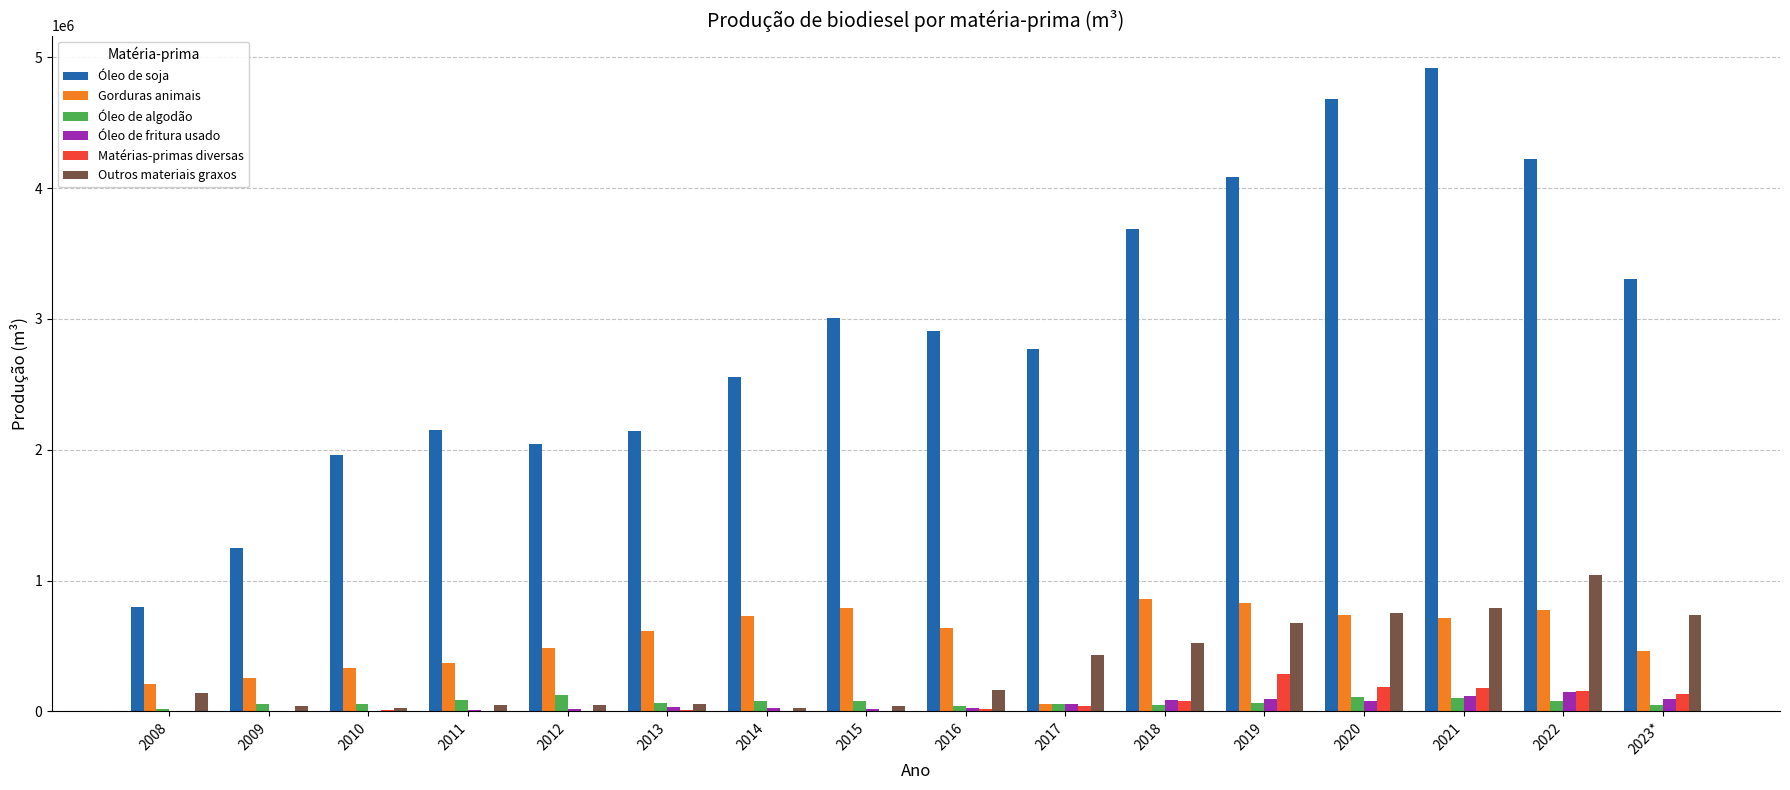

Between 2009 and 2023*, which series saw the biggest shift?

Óleo de soja